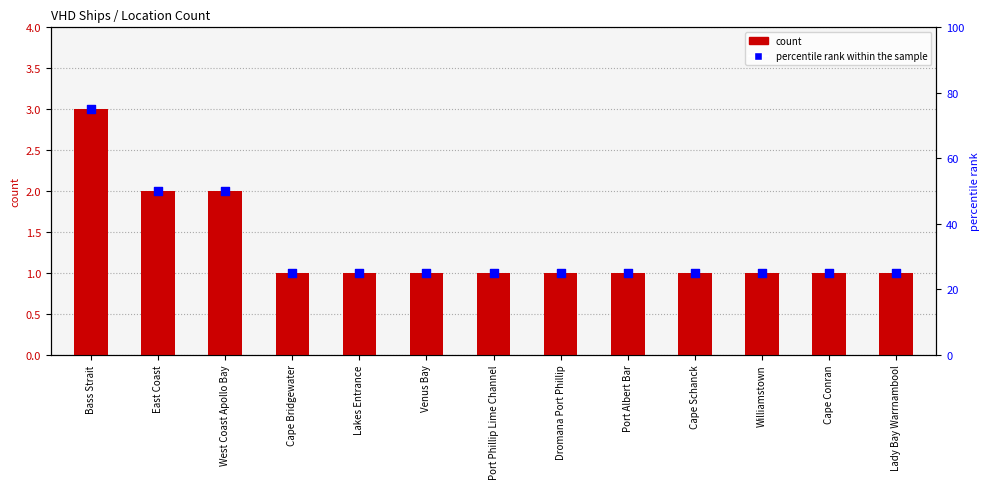

Which series contains the lowest Y value?

count